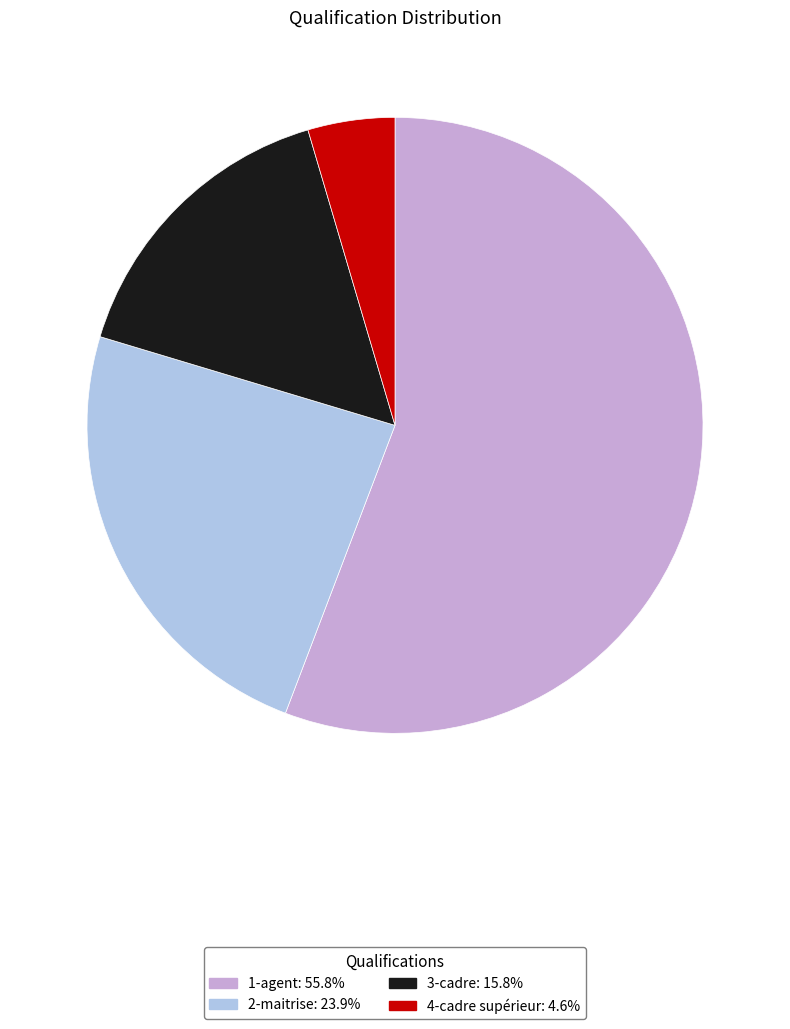

What is the largest slice in the pie chart?

1-agent